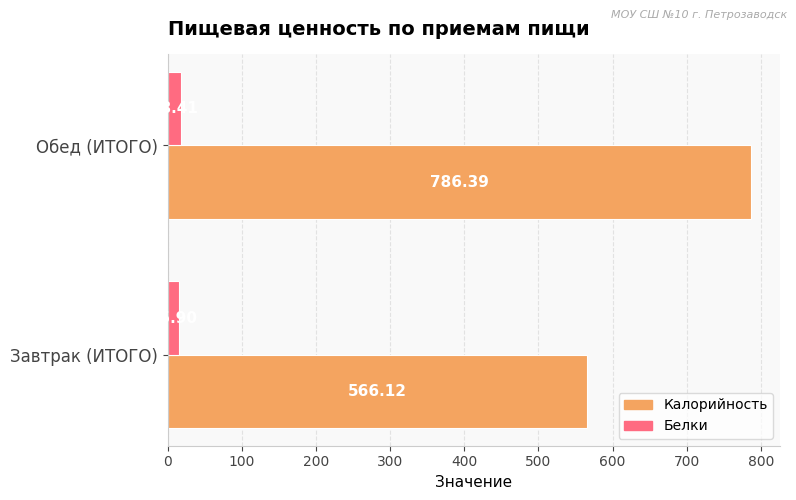

What is the maximum value shown in the chart?

786.4